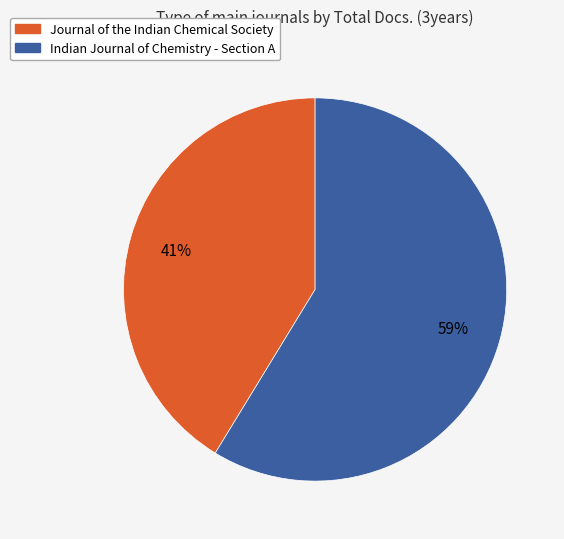

Which category accounts for the majority?

Indian Journal of Chemistry - Section A